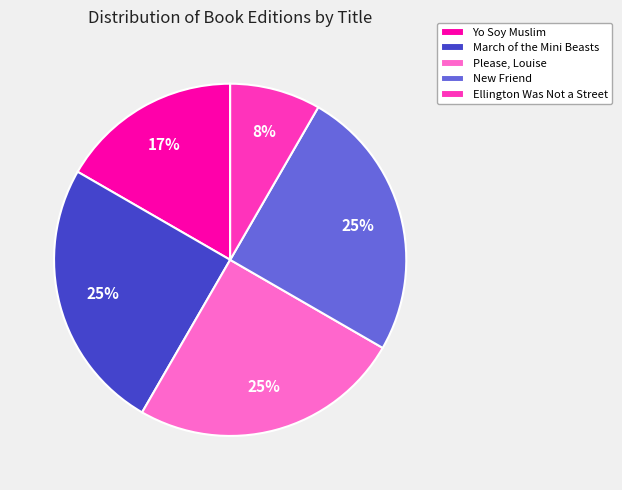

Which category has the smallest portion of the pie?

Ellington Was Not a Street